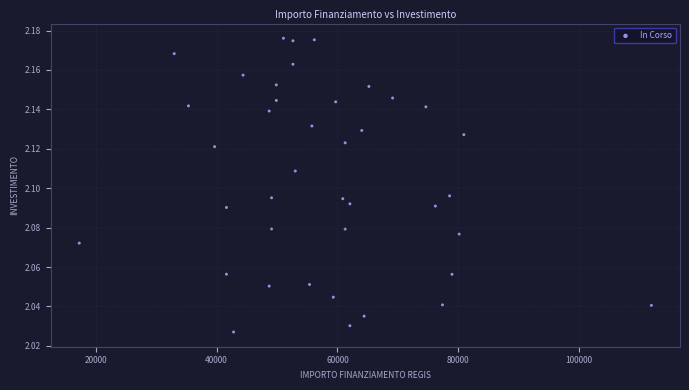

What is the range of X values (max minus min)?

94665.7